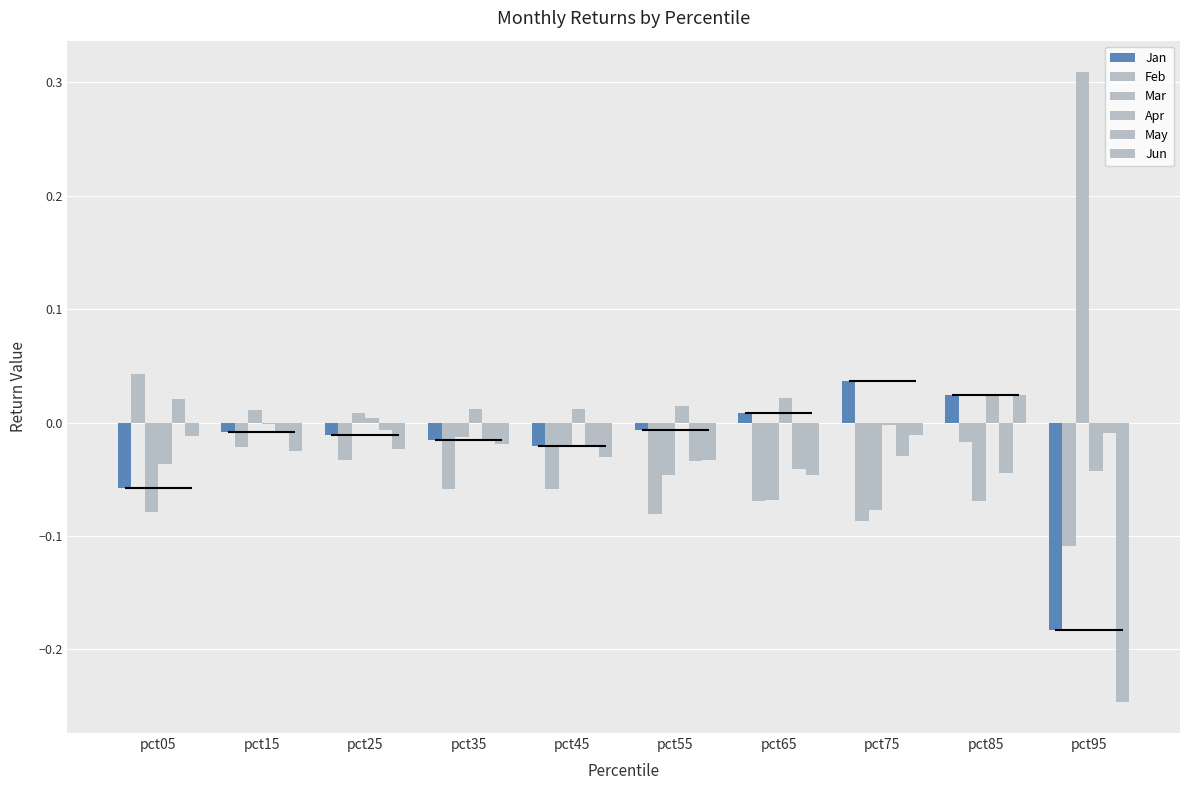

What are all the series names shown in the legend?

Jan, Feb, Mar, Apr, May, Jun